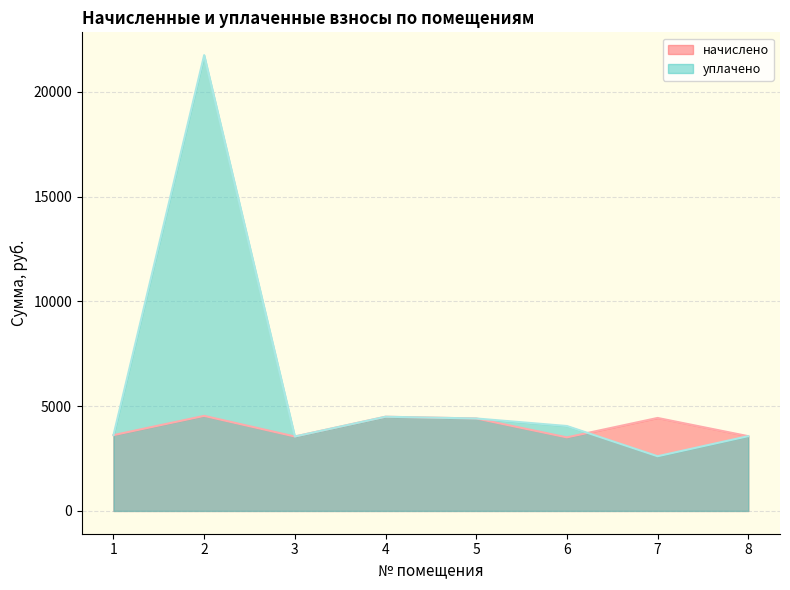

At which category is the sum across all series the highest?

2